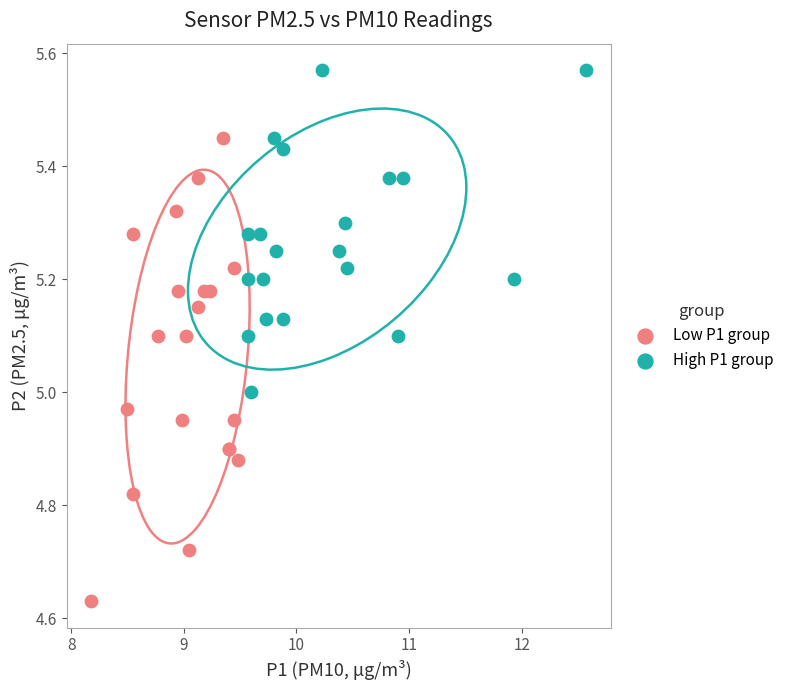

Which series contains the highest Y value?

High P1 group